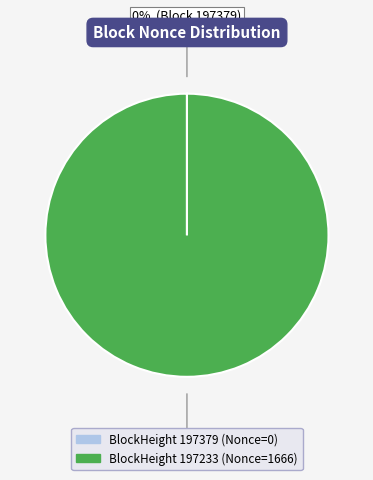

To the nearest percent, what is the average slice percentage?

50%